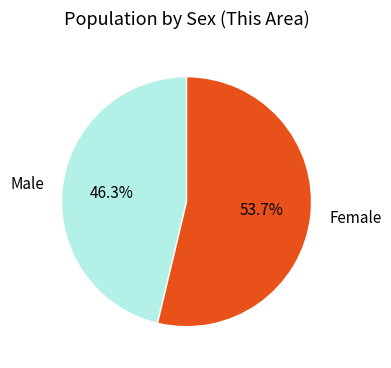

The Female slice represents 54% of the pie. True or false?

True